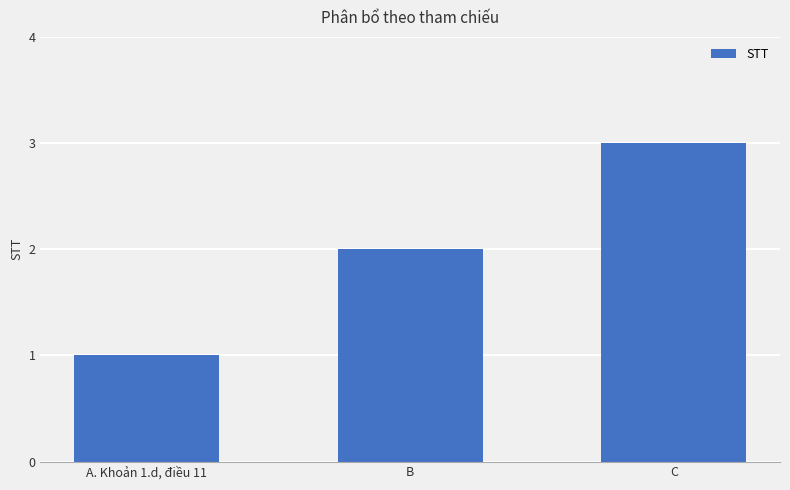

Between A. Khoản 1.d, điều 11 and C, which is larger?

C